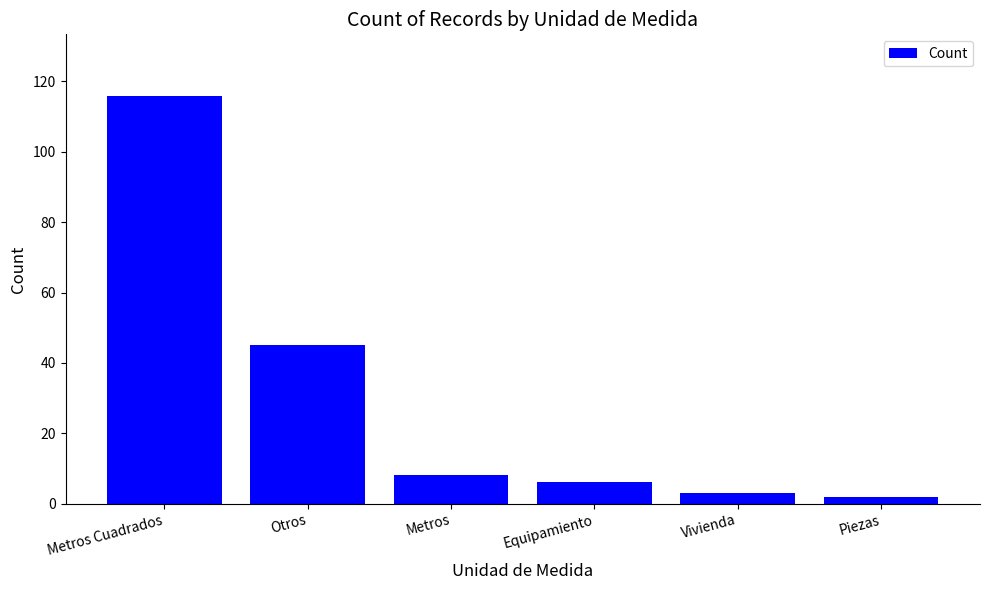

The chart shows a value of 2 at Piezas. True or false?

True